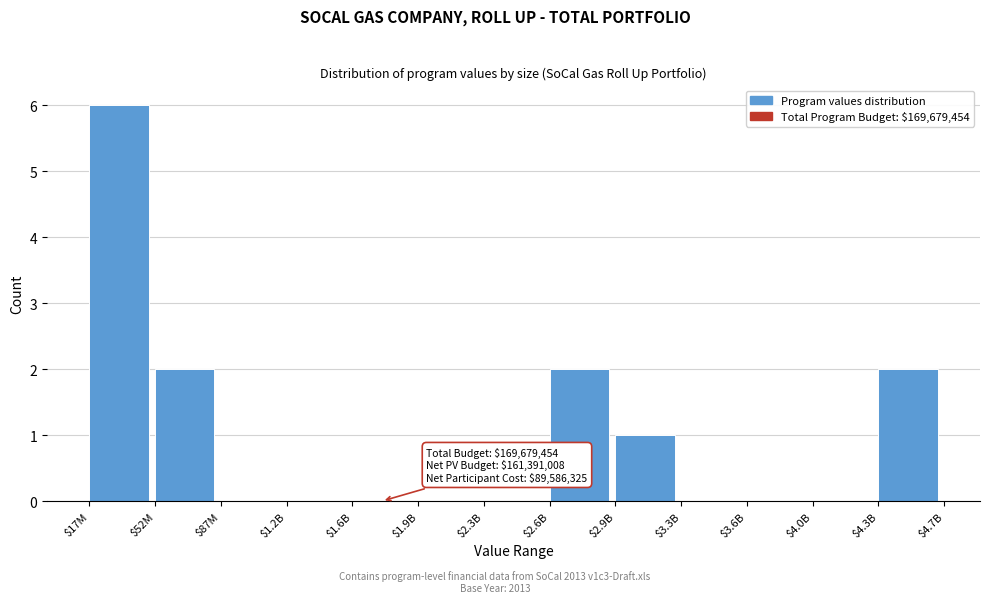

What is the greatest value displayed?

6